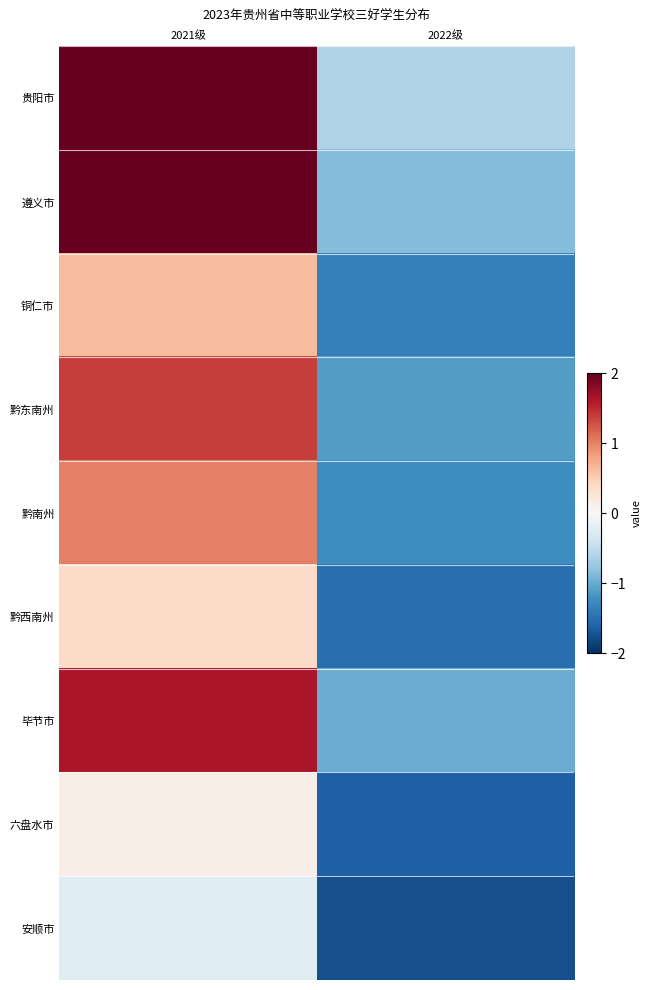

Reading left to right, transcribe all the data shown in this chart.

贵阳市: 2021级=3.5	2022级=-0.6
遵义市: 2021级=2.6	2022级=-0.9
铜仁市: 2021级=0.6	2022级=-1.4
黔东南州: 2021级=1.4	2022级=-1.1
黔南州: 2021级=1.0	2022级=-1.2
黔西南州: 2021级=0.4	2022级=-1.5
毕节市: 2021级=1.6	2022级=-1.0
六盘水市: 2021级=0.1	2022级=-1.6
安顺市: 2021级=-0.2	2022级=-1.8